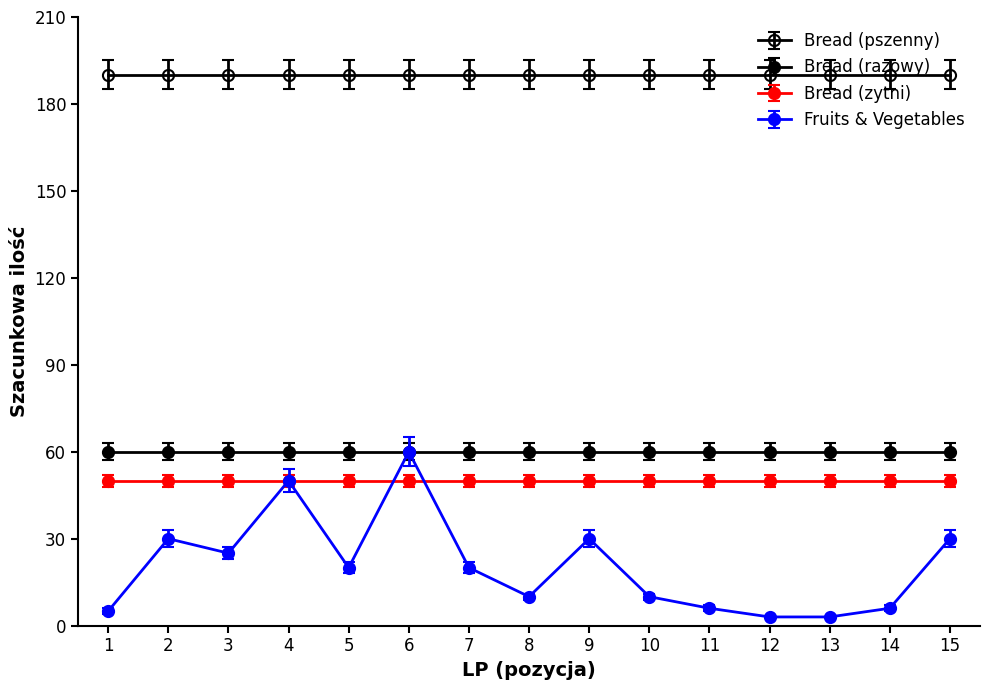

Count the number of data series in this chart.

4